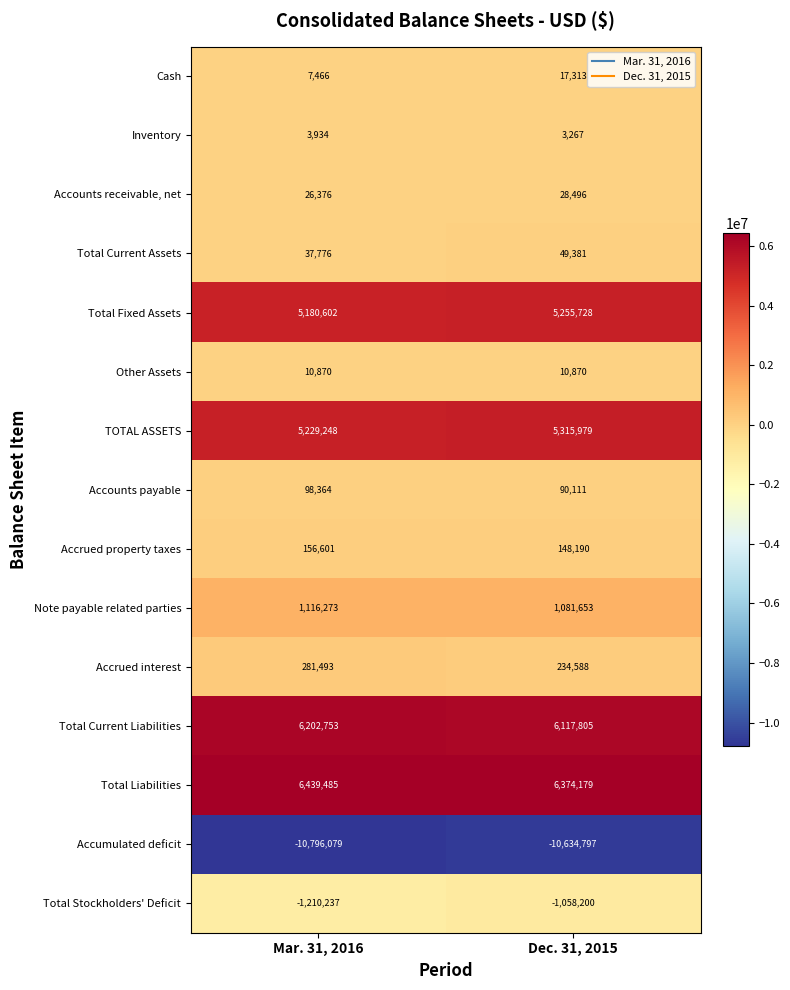

At which label is TOTAL ASSETS closest to 5272613?

Mar. 31, 2016